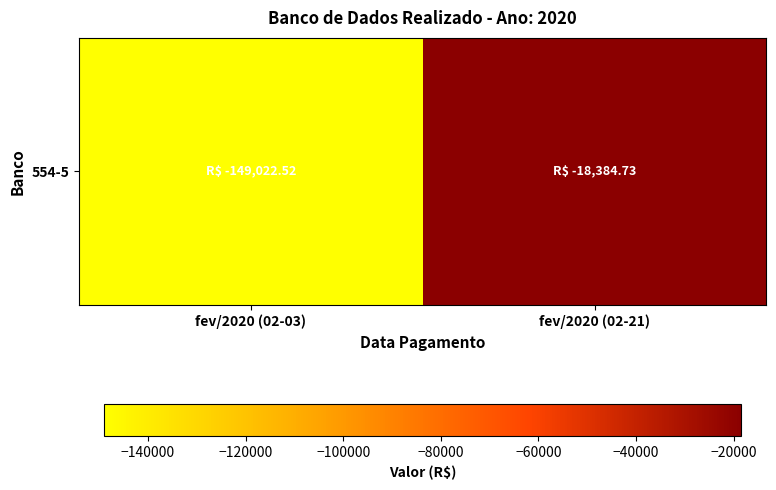

What value does the data have at fev/2020 (02-03)?

-149022.5